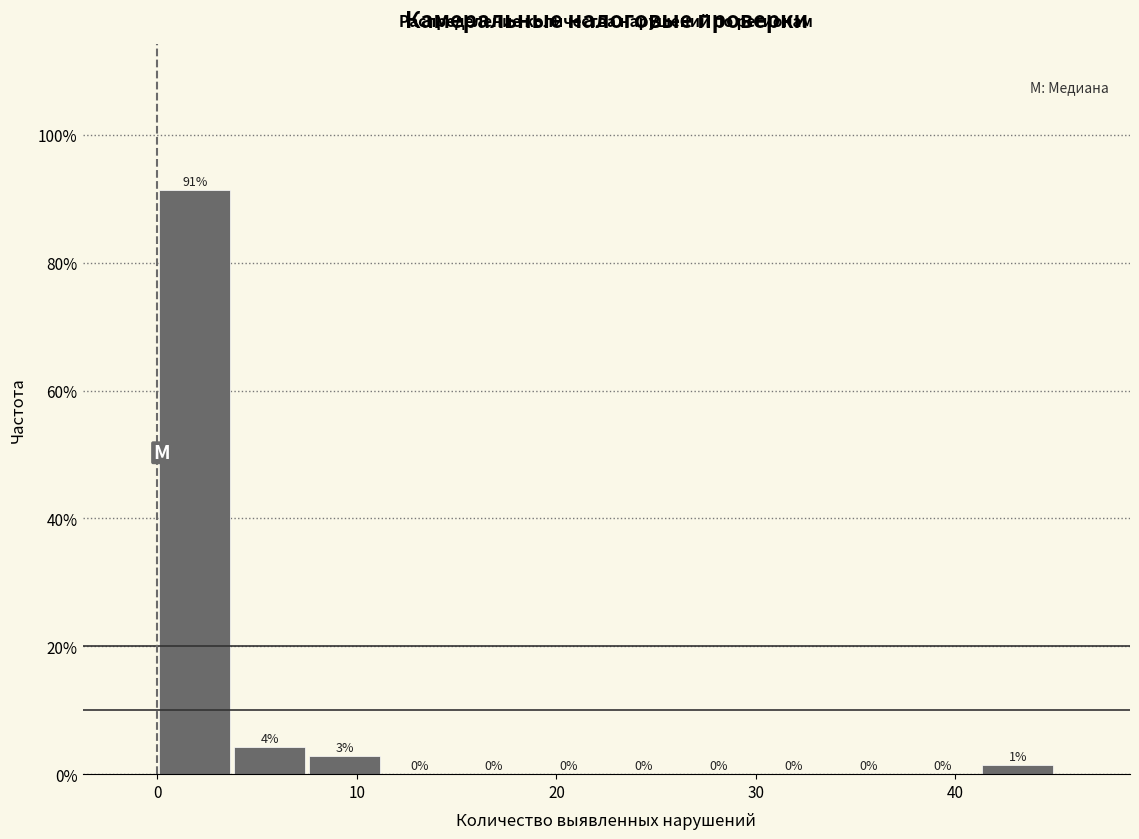

Around what value on the x-axis is the tallest bar? Give the approximate position of its centre, as read against the axis.

2